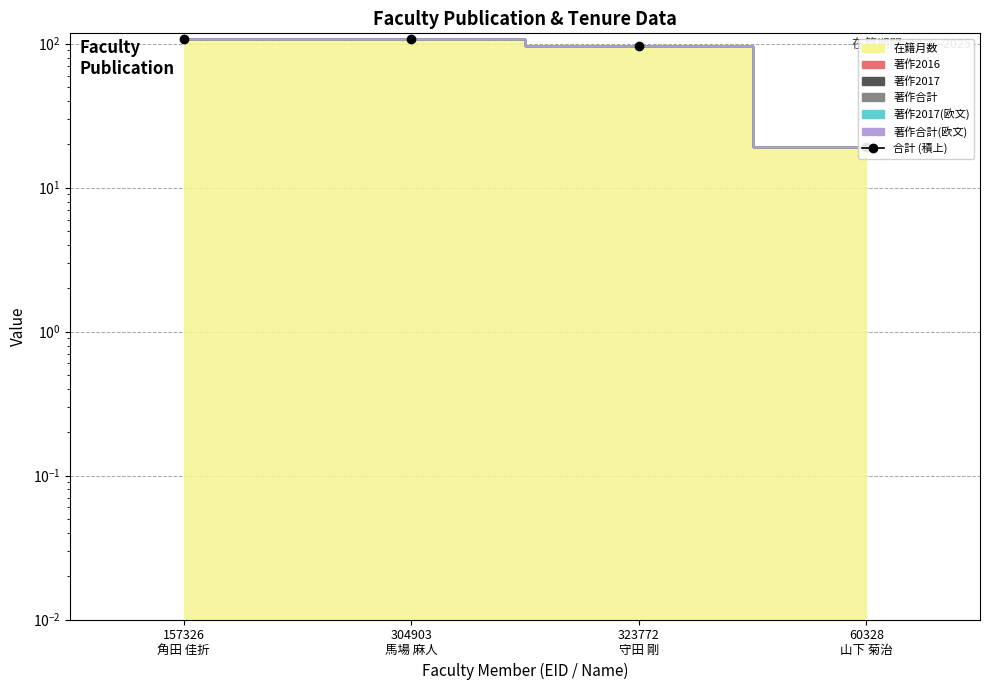

What is the difference between the values at 323772
守田 剛 and 60328
山下 菊治?

77.0